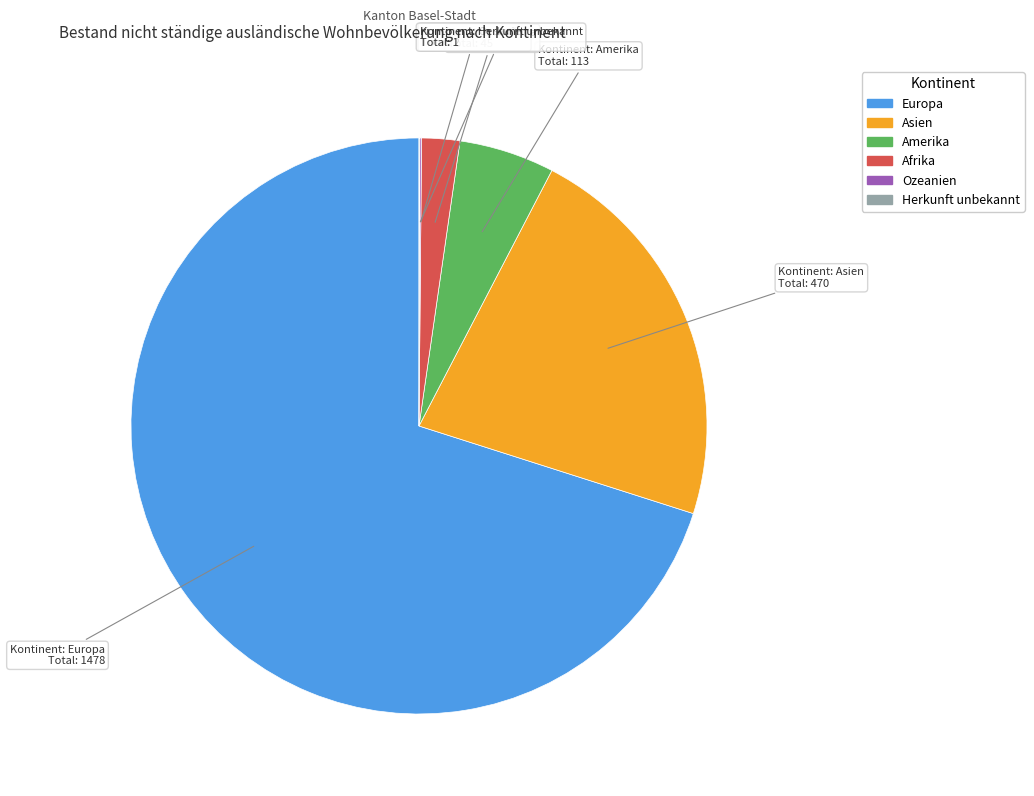

Which slice is the largest?

Europa